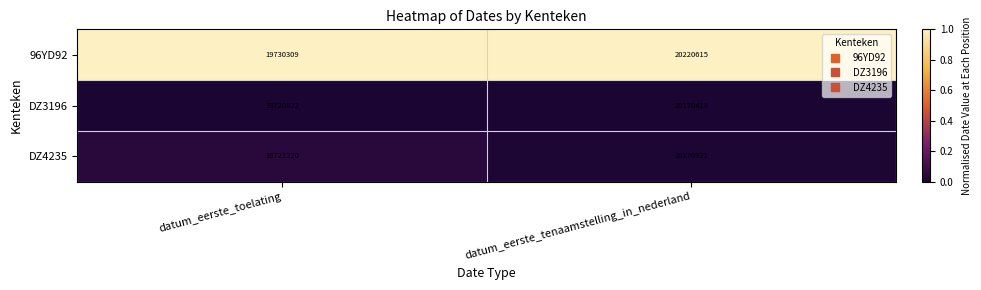

Which series has the largest range (max minus min)?

96YD92